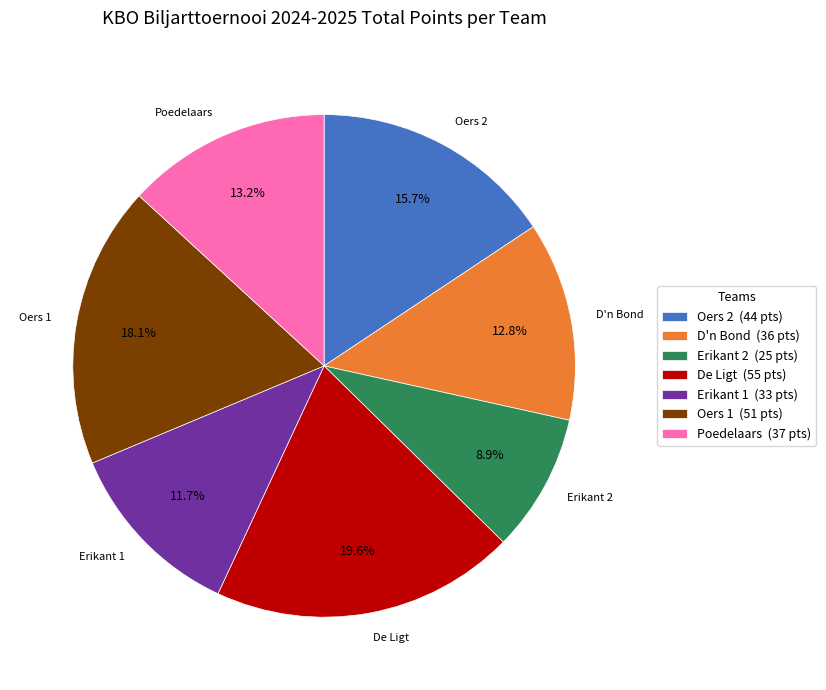

Count the number of slices in the pie.

7